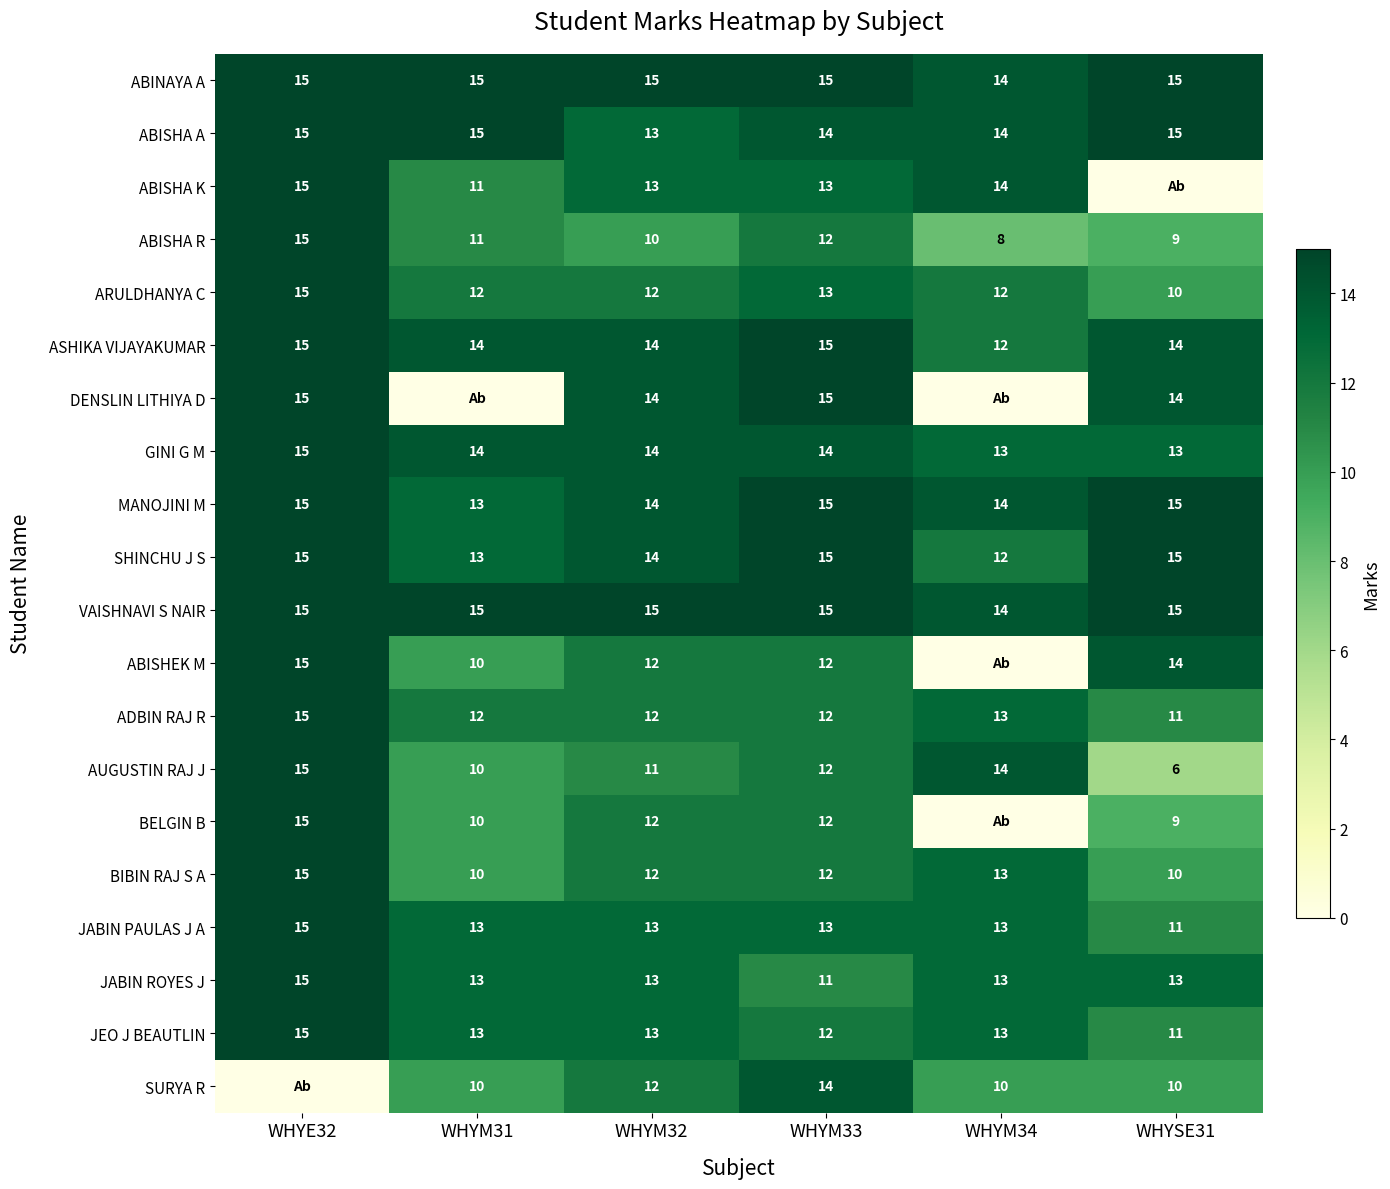

What is the total value across all series at WHYM33?

266